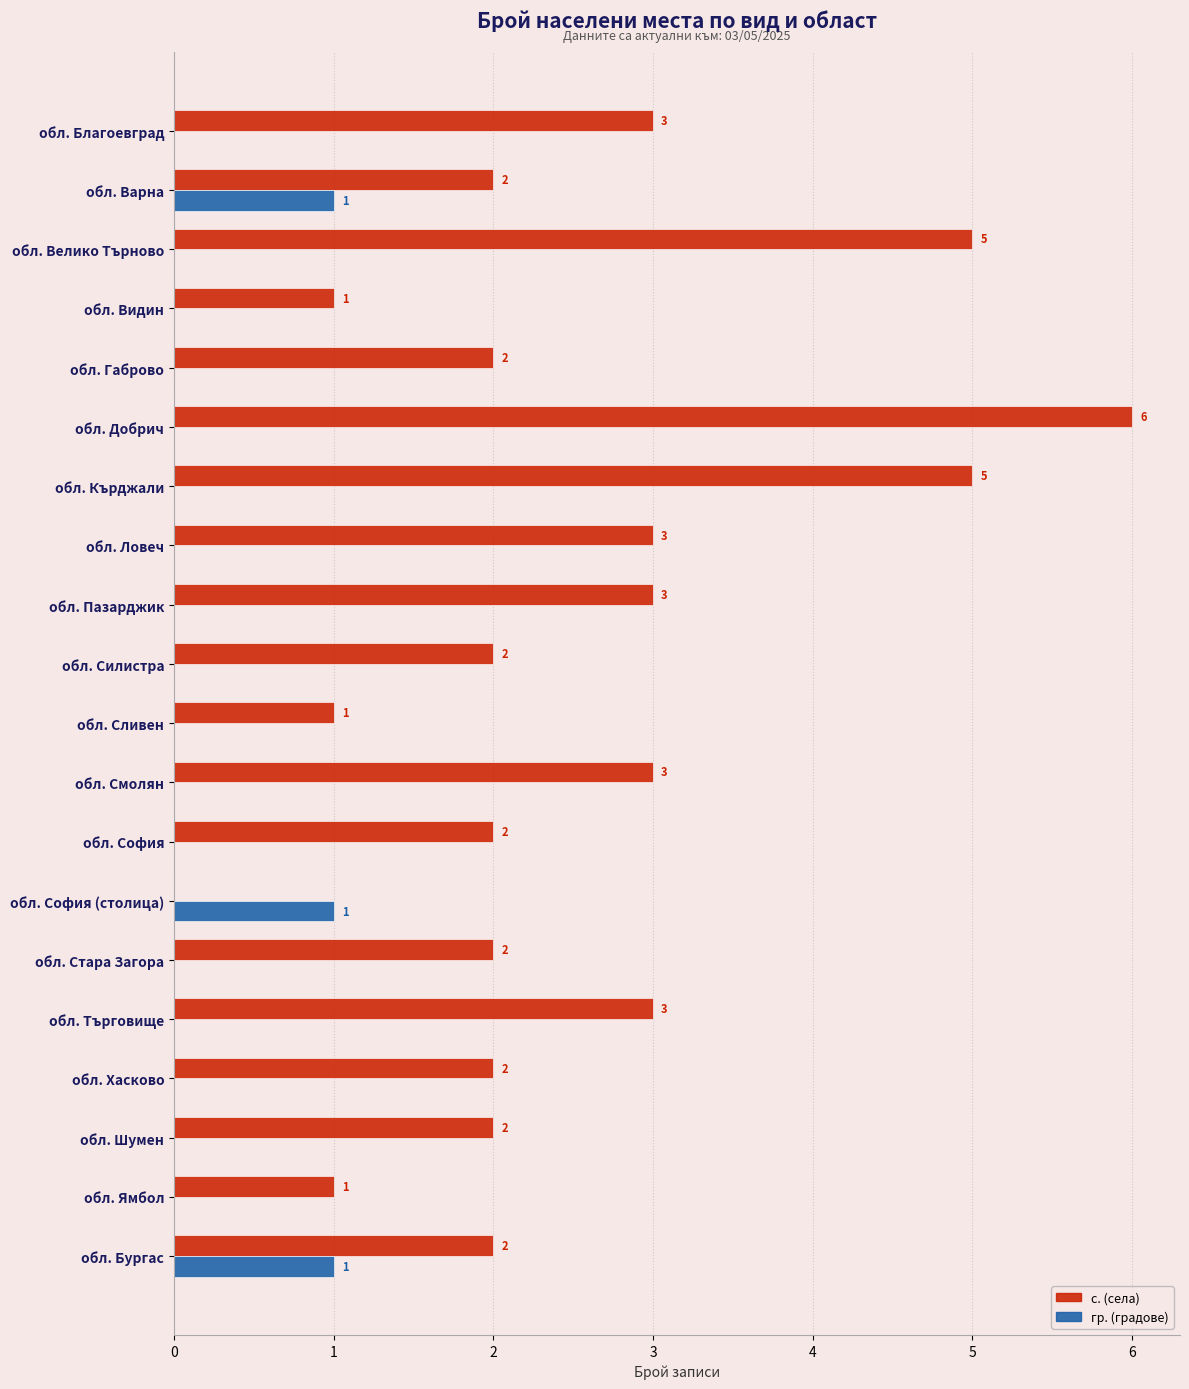

Between обл. Добрич and обл. Сливен, which series saw the biggest shift?

с. (села)